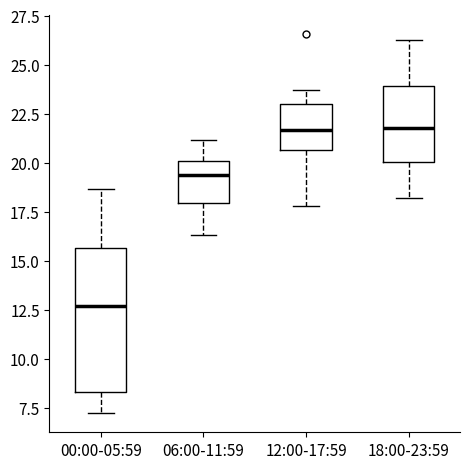

Reading left to right, read every box against the y-axis: the position of its median line, the range the box covers, and the ends of its whiskers. The values are not printed on the chart, so give them approximately, as read against the axis.

00:00-05:59: median 12.5, box 8.5 to 15.5, whiskers 7.0 to 18.5
06:00-11:59: median 19.5, box 18.0 to 20.0, whiskers 16.5 to 21.0
12:00-17:59: median 21.5, box 20.5 to 23.0, whiskers 18.0 to 23.5
18:00-23:59: median 22.0, box 20.0 to 24.0, whiskers 18.0 to 26.5